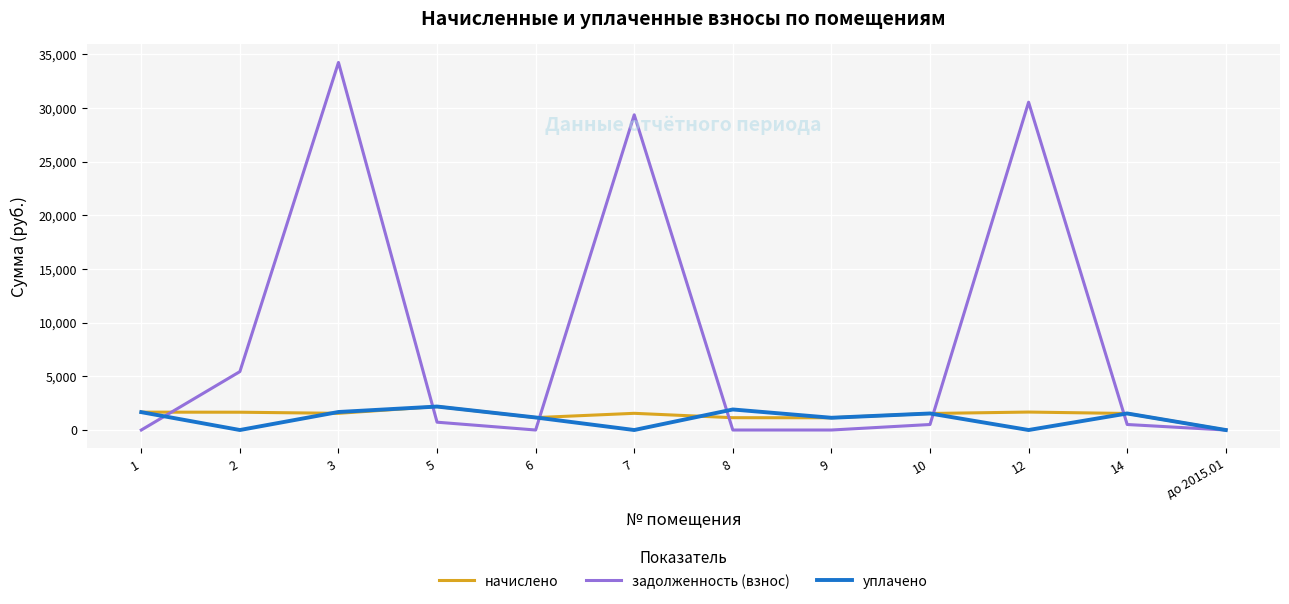

How many values in the уплачено series are below 1539?

6